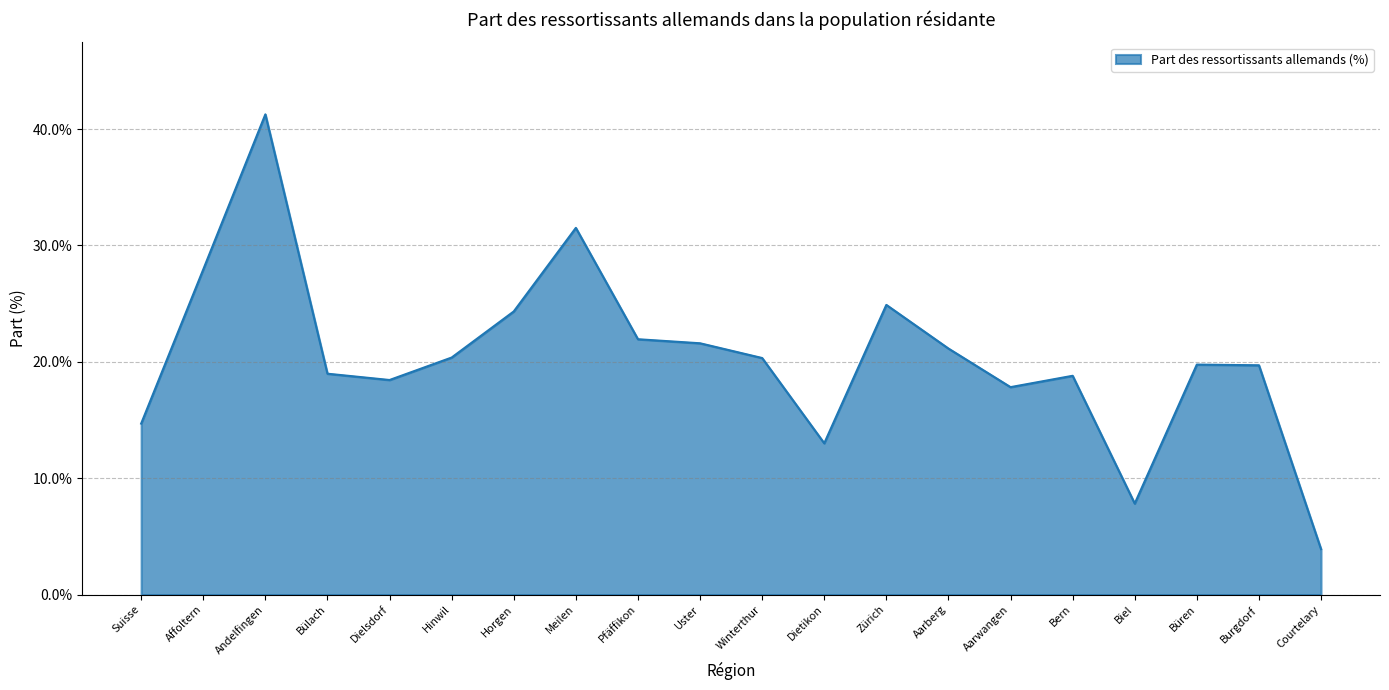

The chart shows a value of 2.3 at Courtelary. True or false?

False